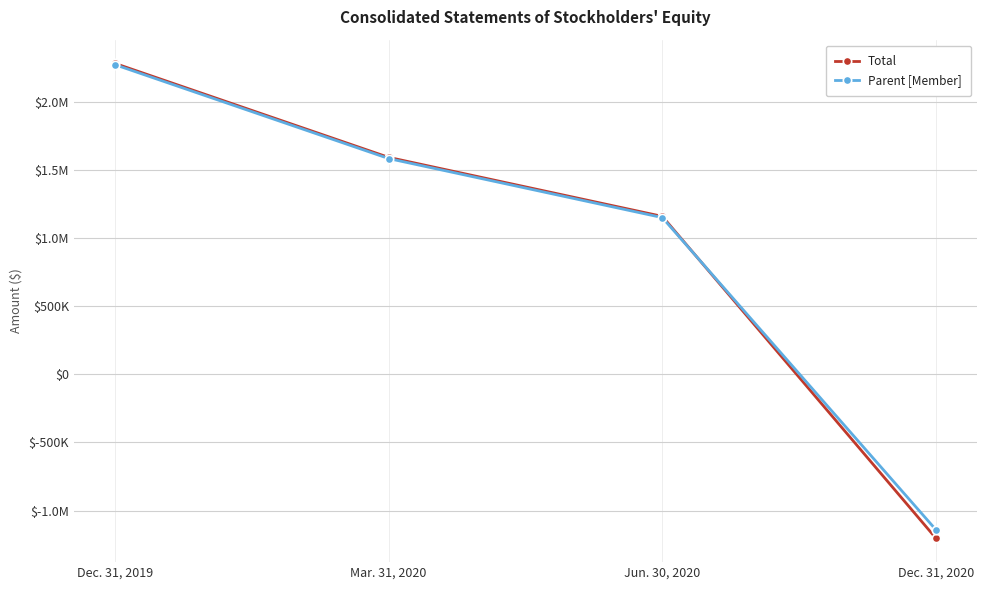

Which series has the largest range (max minus min)?

Total